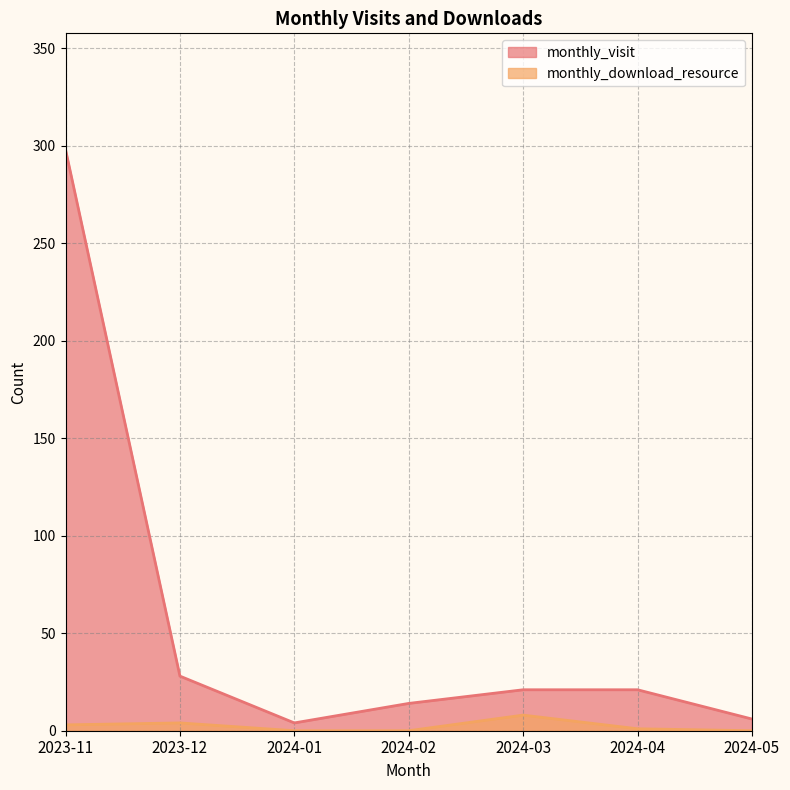

Does the chart have visible grid lines?

Yes